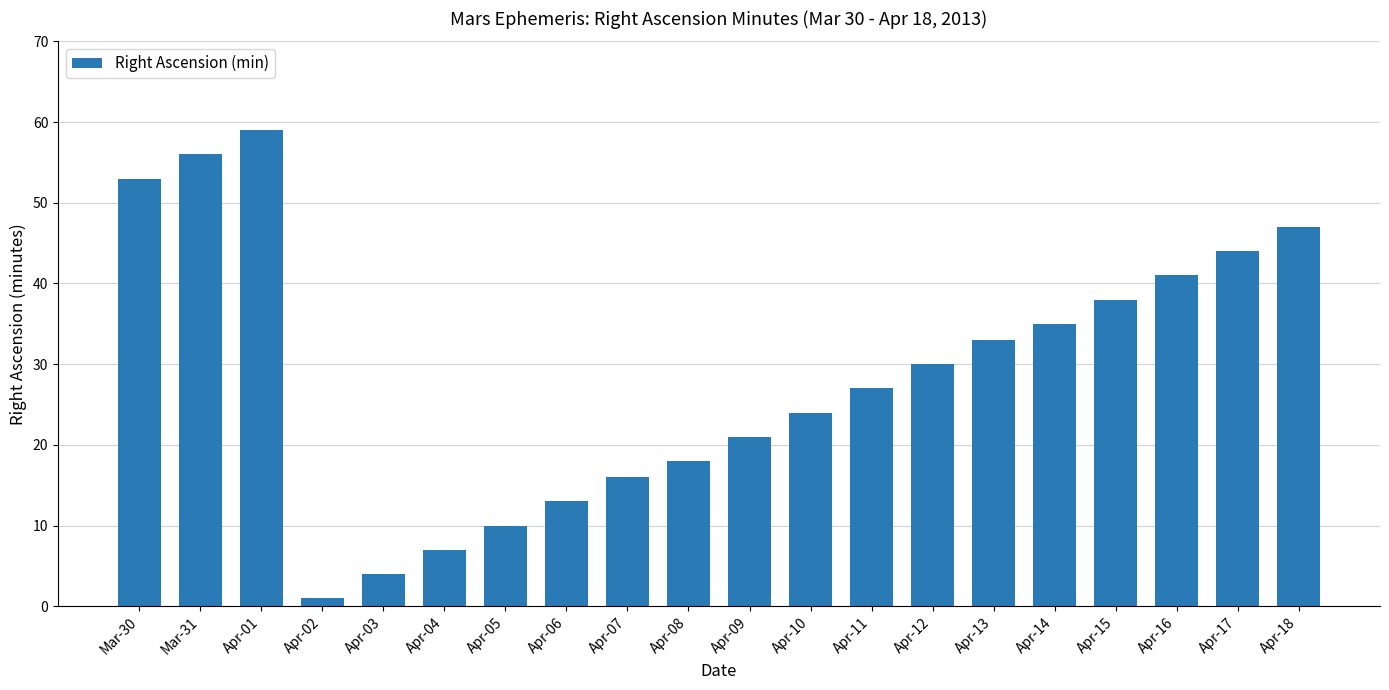

What is the change in value from Apr-08 to Apr-13?

+15